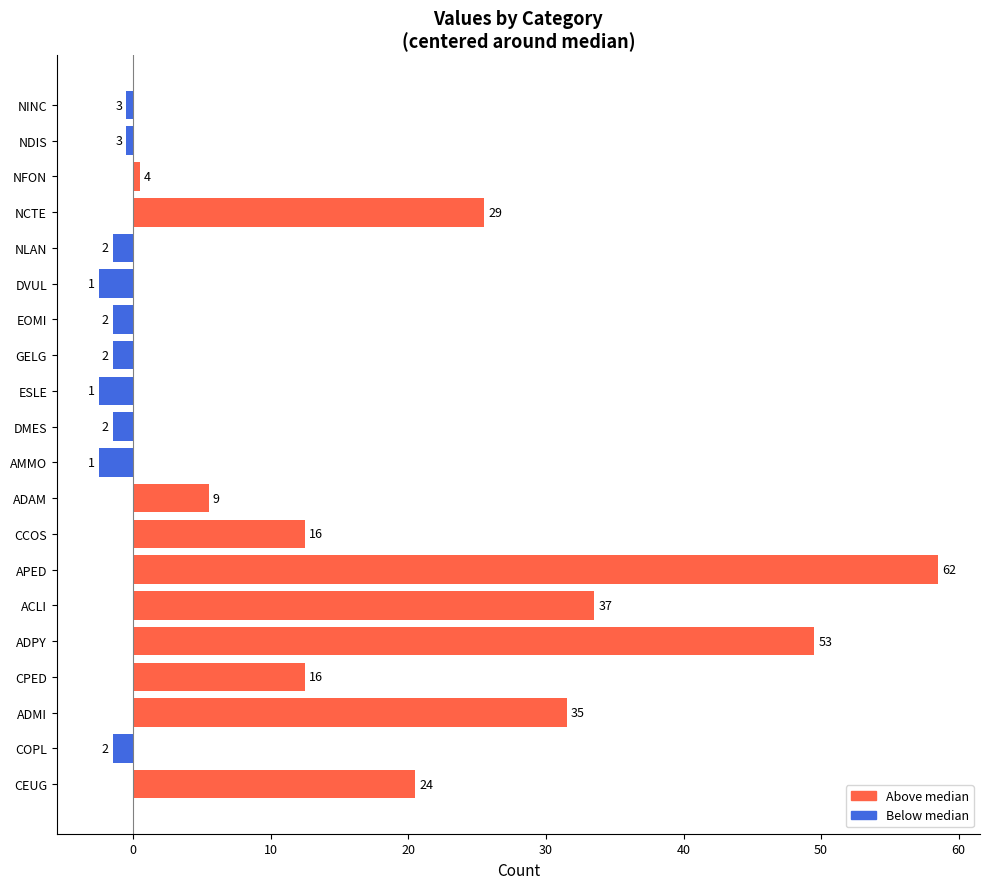

How many bars are there in total?

20